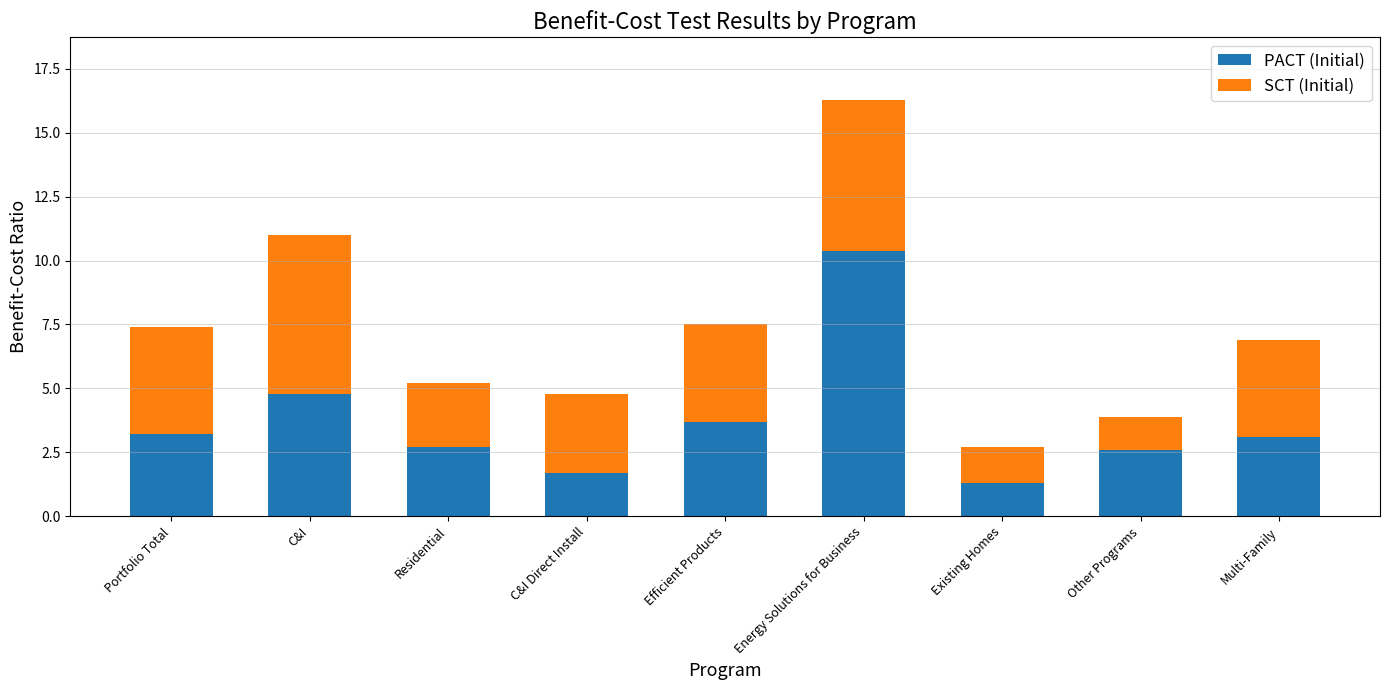

The PACT (Initial) series shows 2.7 at Residential. True or false?

True